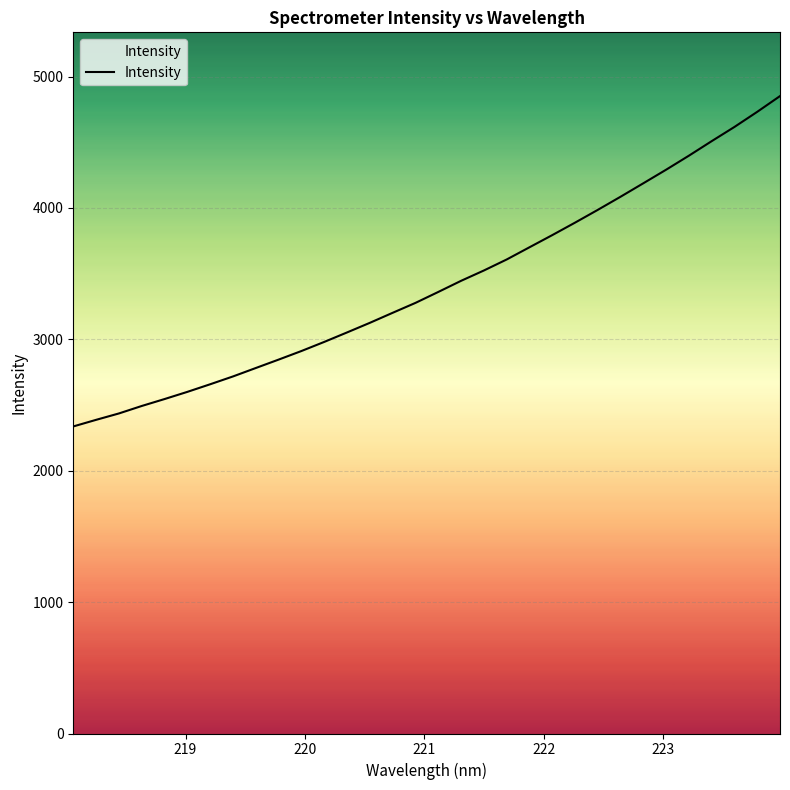

What is the difference between the maximum and minimum values?

2514.4